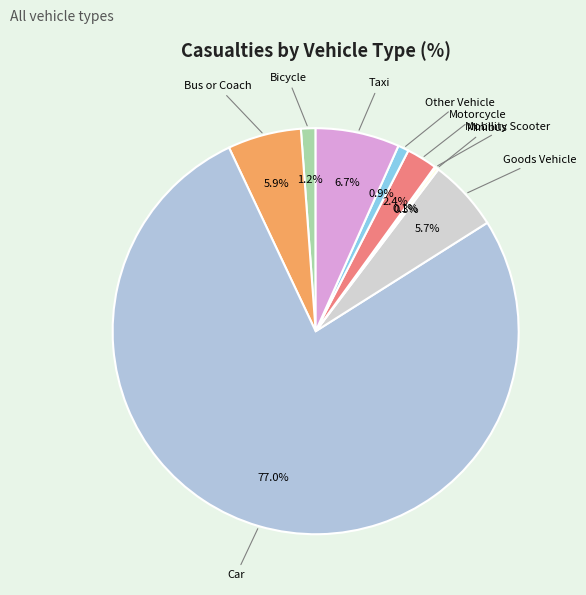

Which slice is the largest?

Car